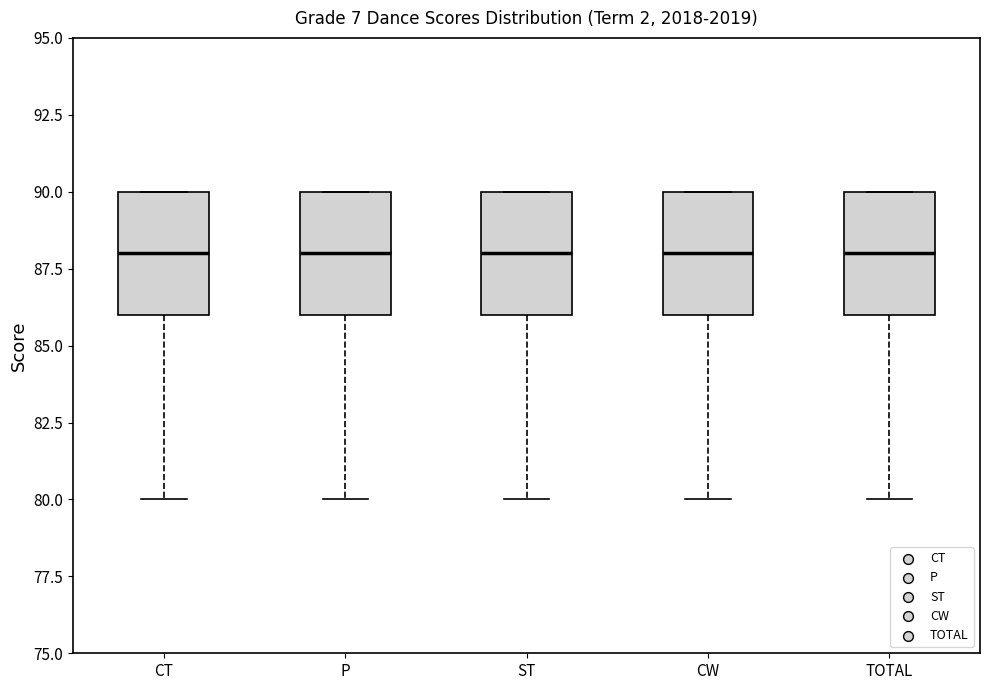

Reading left to right, transcribe this box plot: for each box, give where its median line is, the range the box spans, and where its two whiskers end, as read against the y-axis. The values are not printed on the chart, so give them approximately, as read against the axis.

CT: median 88, box 86 to 90, whiskers 80 to 90
P: median 88, box 86 to 90, whiskers 80 to 90
ST: median 88, box 86 to 90, whiskers 80 to 90
CW: median 88, box 86 to 90, whiskers 80 to 90
TOTAL: median 88, box 86 to 90, whiskers 80 to 90